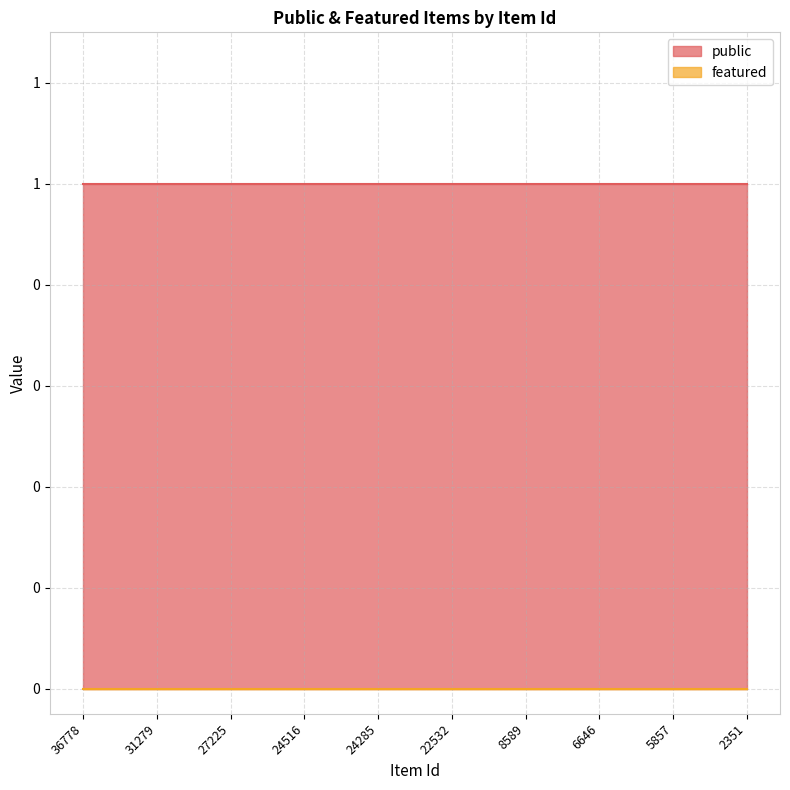

True or false: public has a value of 1 at 8589.

True